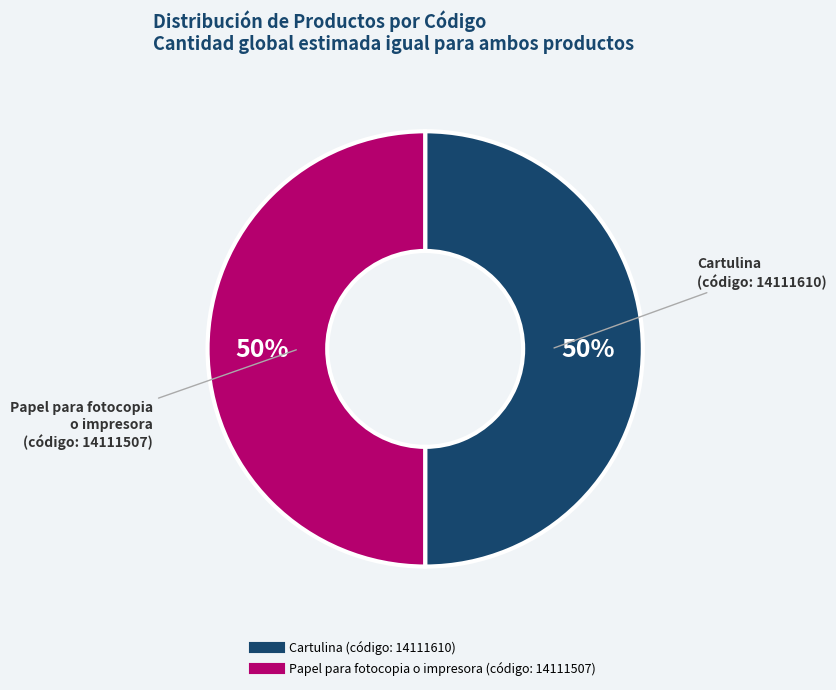

Combined, do Papel para fotocopia o impresora and Cartulina account for over 50%?

Yes